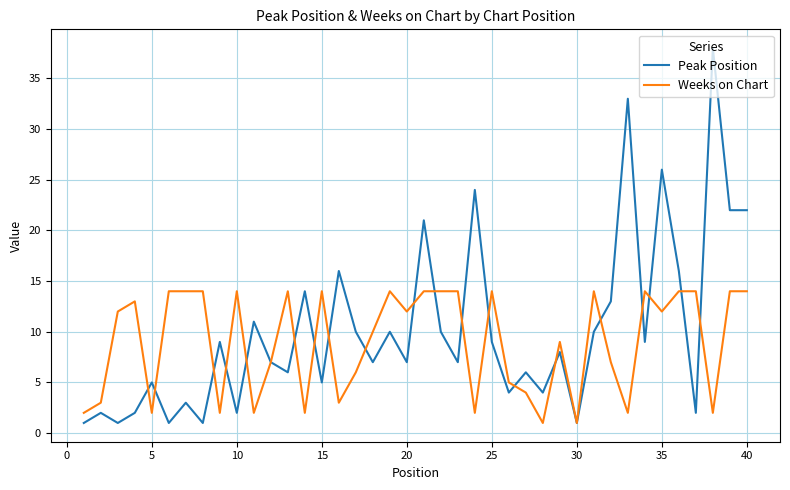

Which series has the largest range (max minus min)?

Peak Position